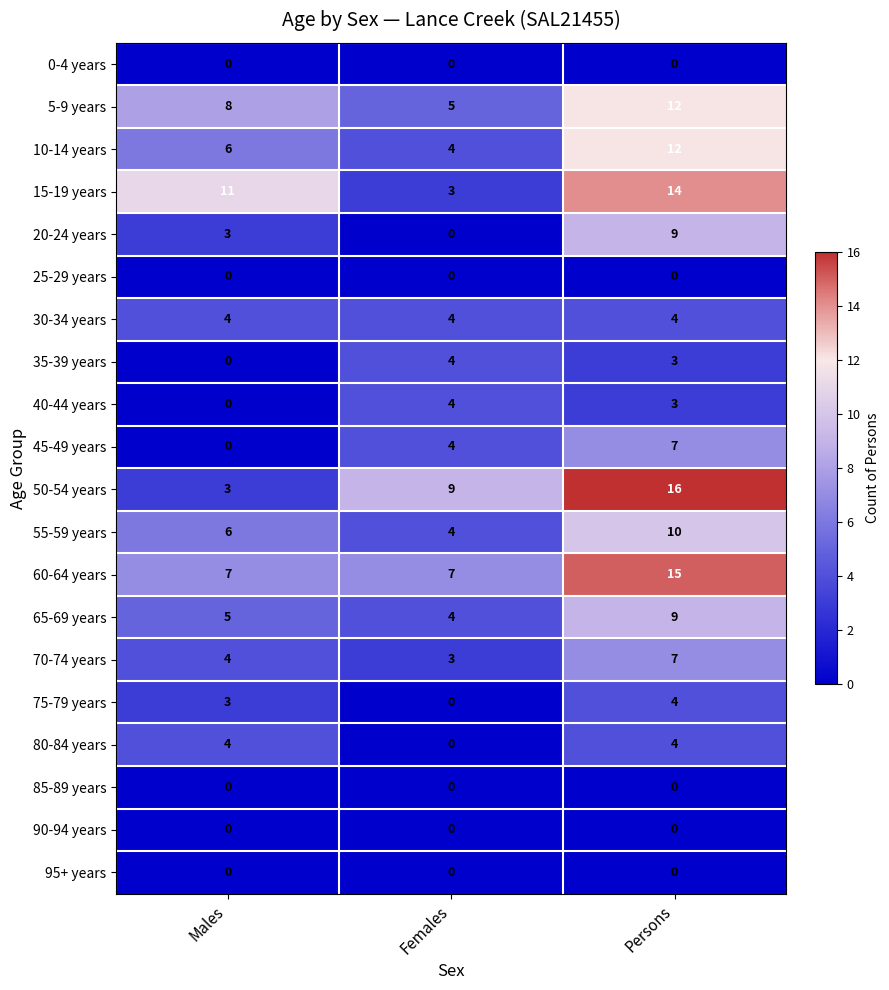

At which label does 20-24 years reach its peak?

Persons